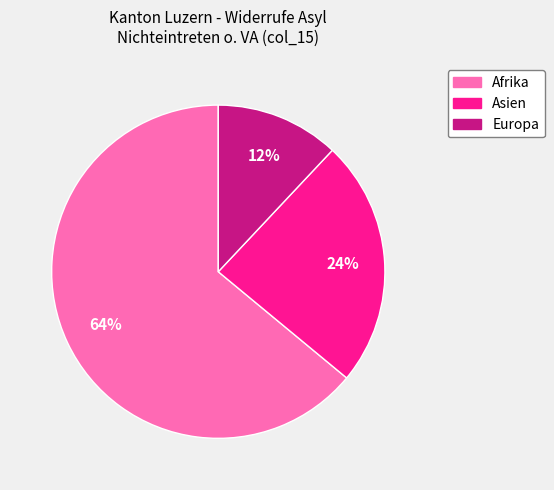

The Asien slice represents 24% of the pie. True or false?

True